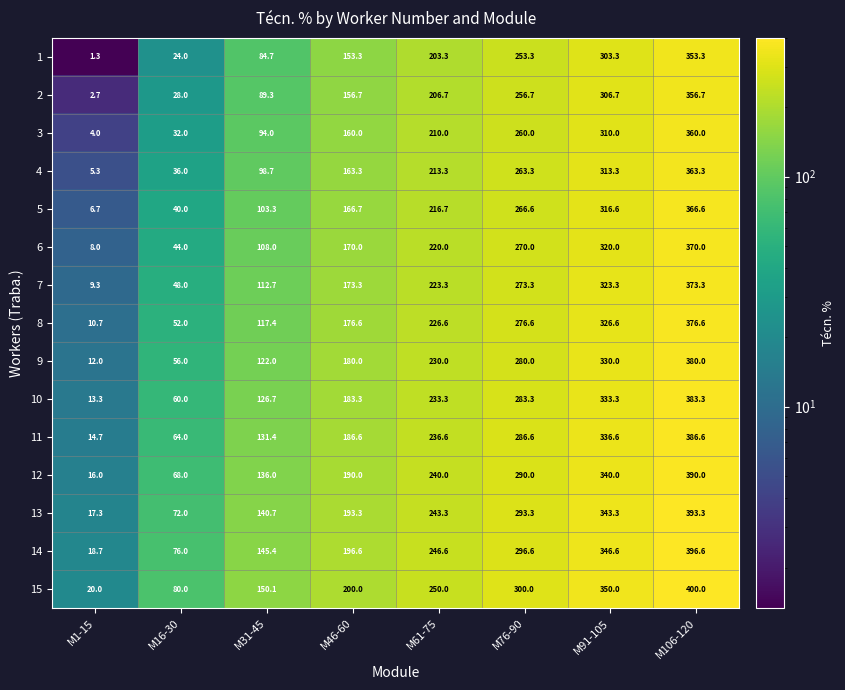

At which category is the sum across all series the highest?

M106-120